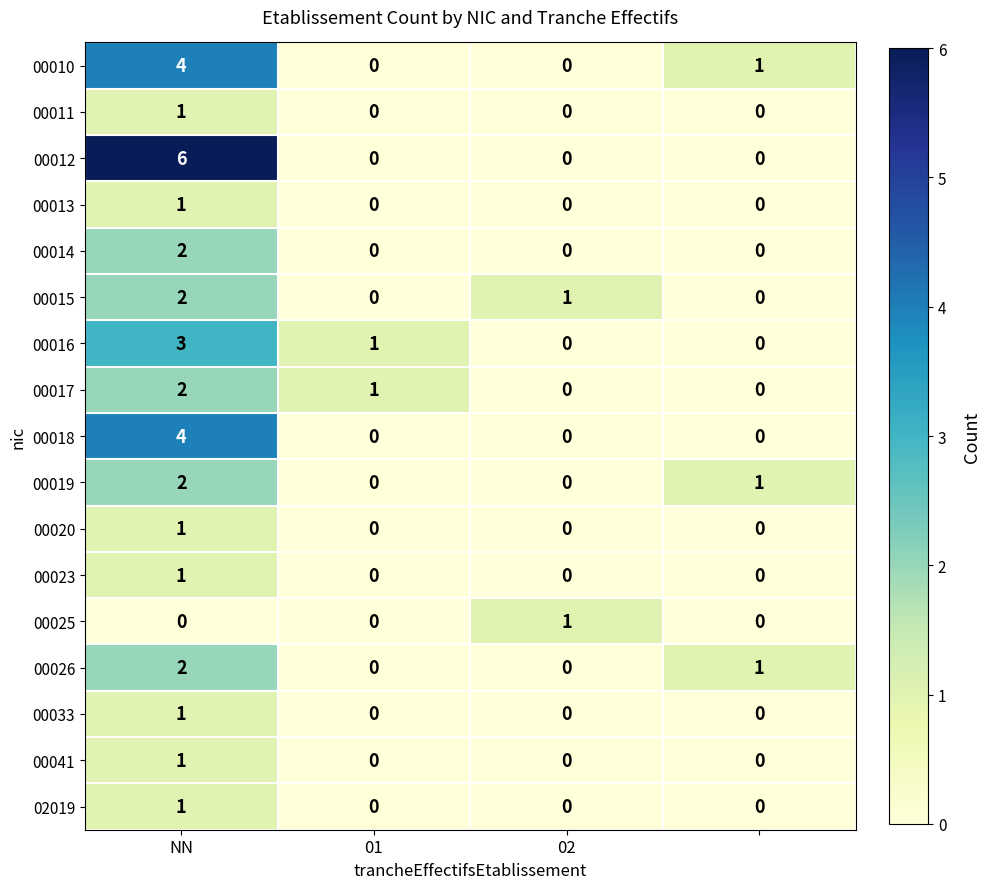

How many 00020 values are between 0 and 1?

4